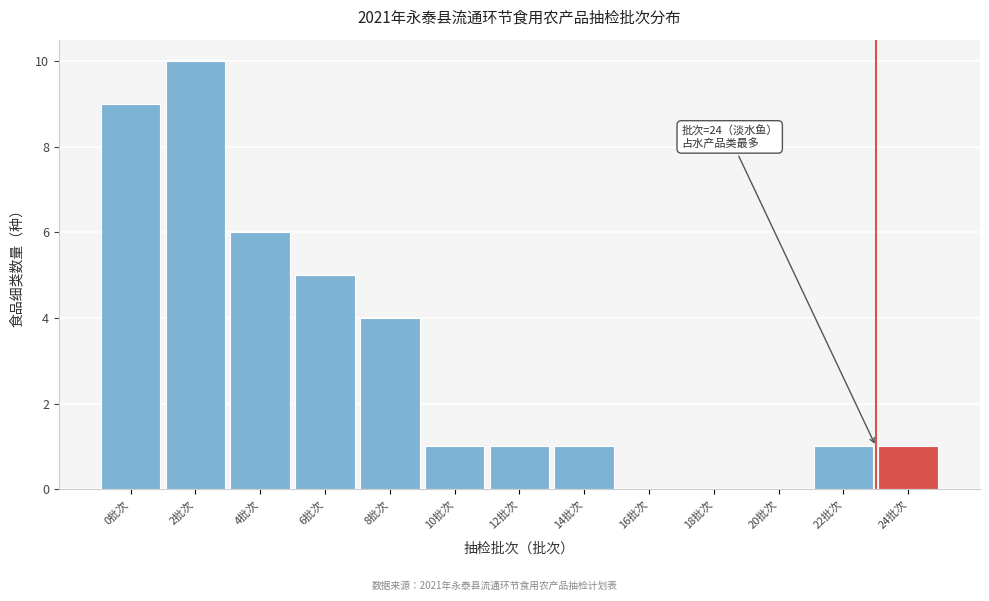

Reading left to right, extract all data points from this chart.

0批次=9	2批次=10	4批次=6	6批次=5	8批次=4	10批次=1	12批次=1	14批次=1	16批次=0	18批次=0	20批次=0	22批次=1	24批次=1